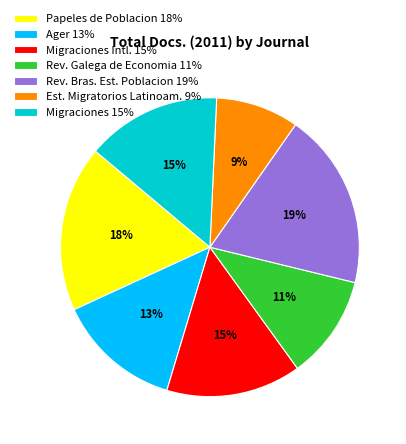

What percentage is the Ager 13% slice, to the nearest percent?

13%